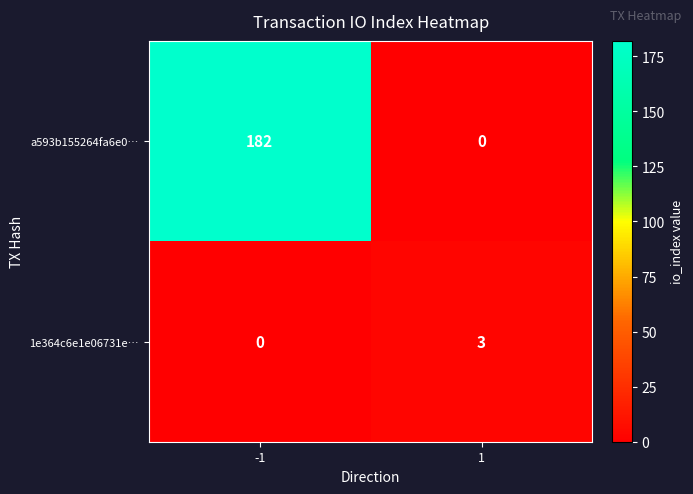

Rank the series by their maximum value, from lowest to highest.

1e364c6e1e06731e…, a593b155264fa6e0…